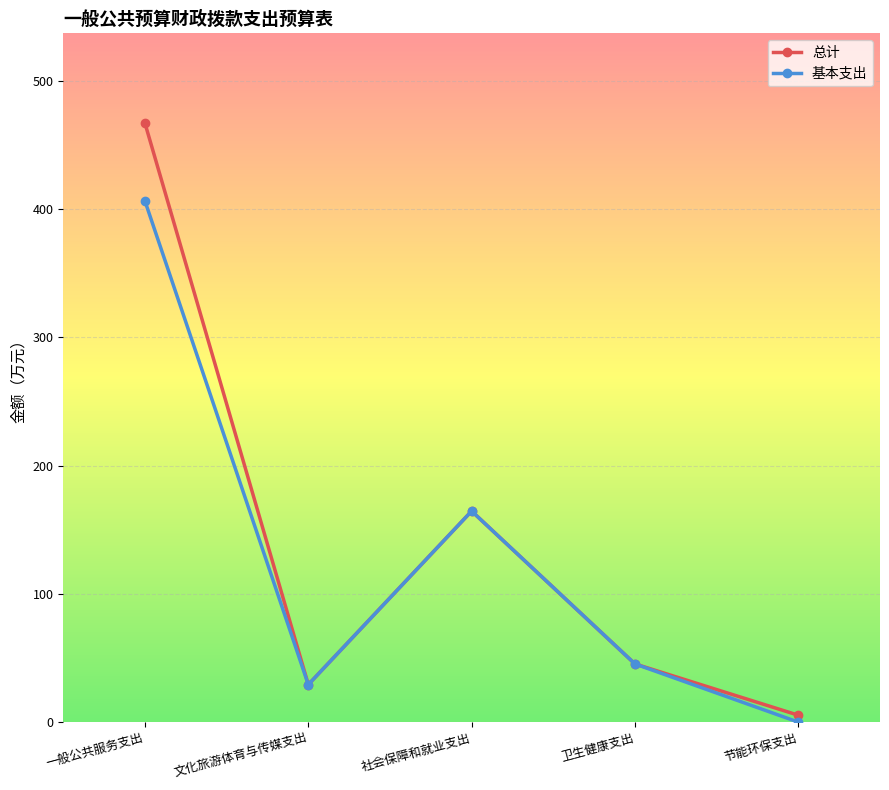

What are all the series names shown in the legend?

总计, 基本支出